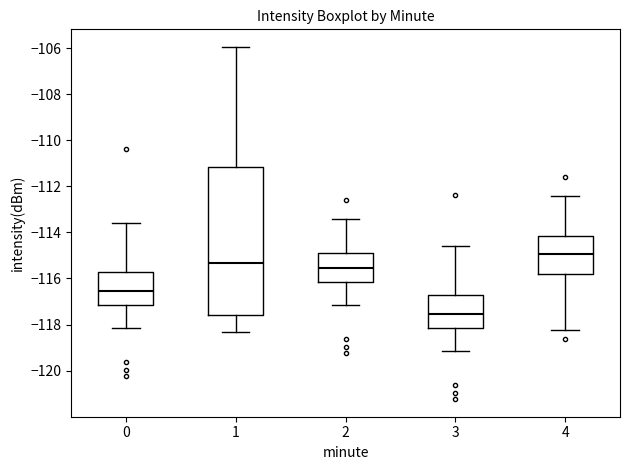

Which box has the lowest median line?

3